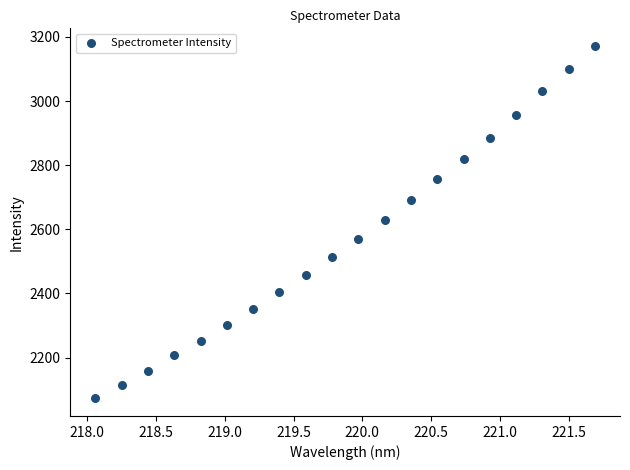

What is the range of X values (max minus min)?

3.6